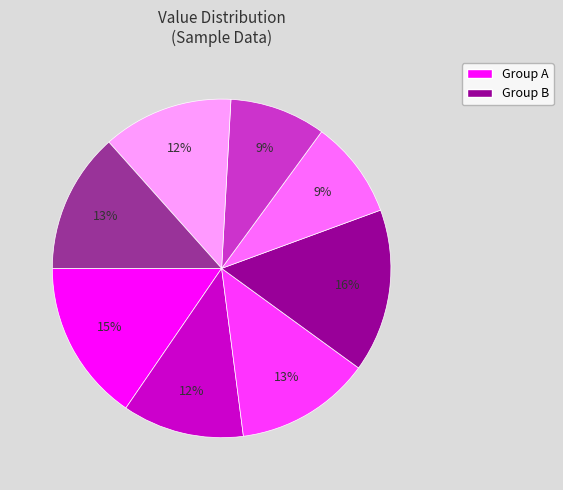

Is there a majority slice in this chart?

No